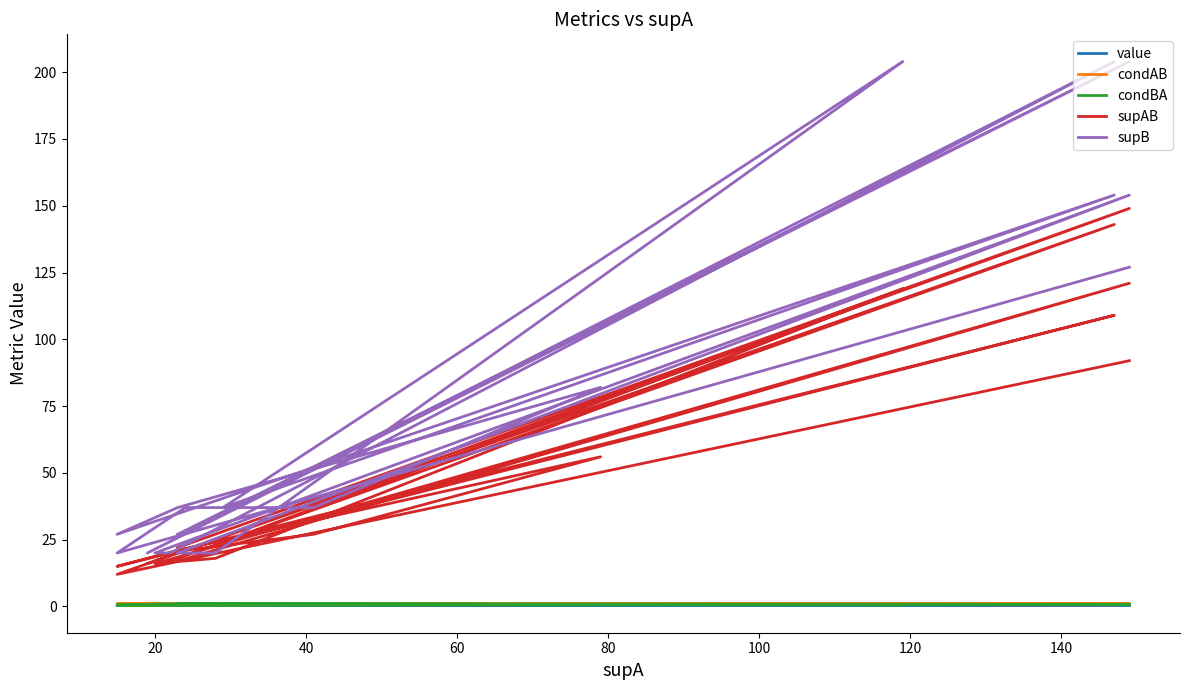

Does the chart have visible grid lines?

No